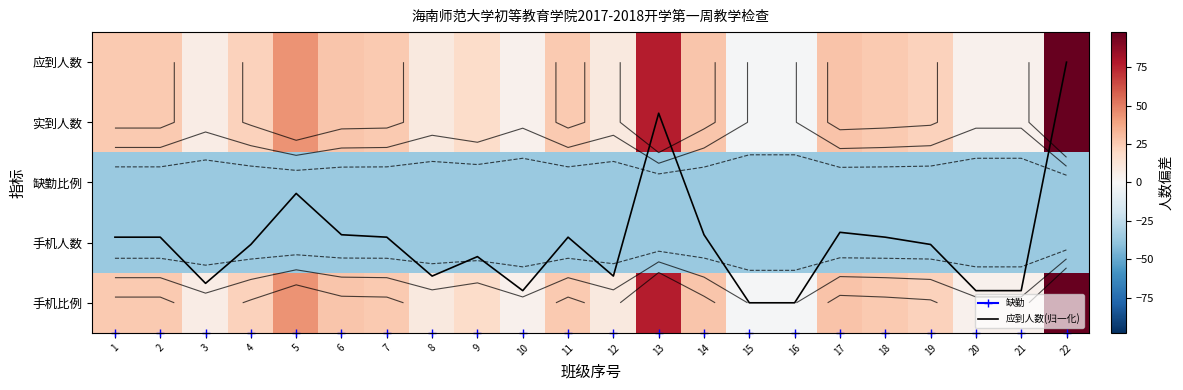

What is the difference between the maximum and second lowest values in the 应到人数 series?

99.0